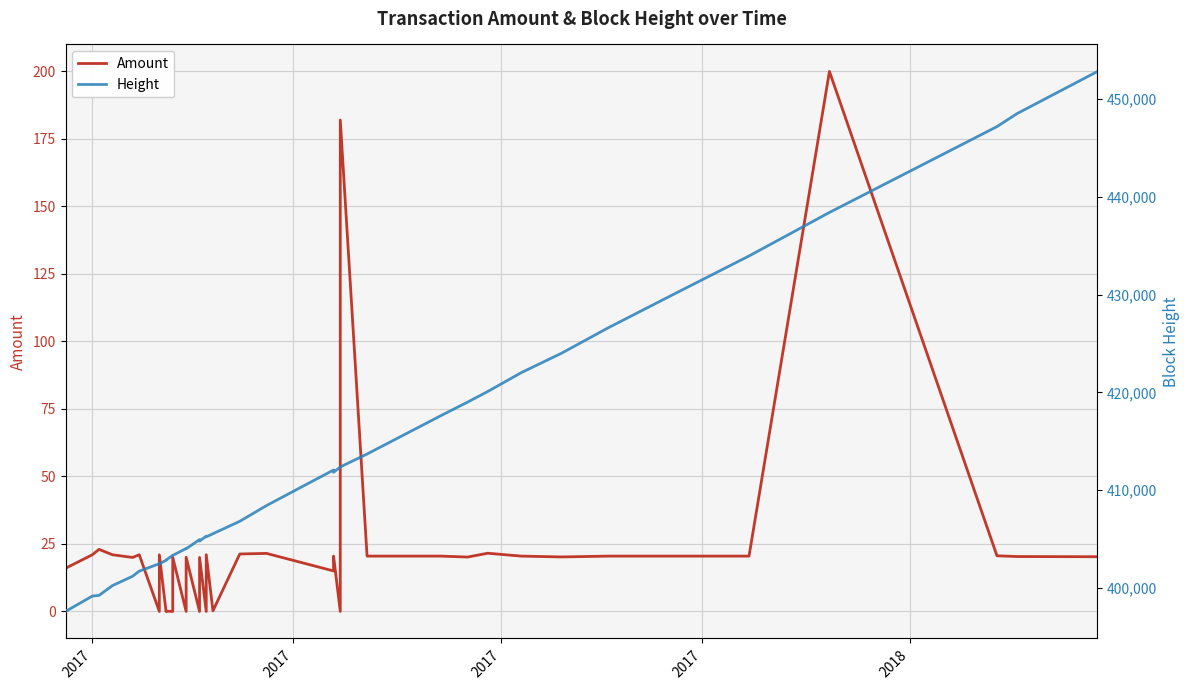

True or false: Height and Amount cross at least once.

False